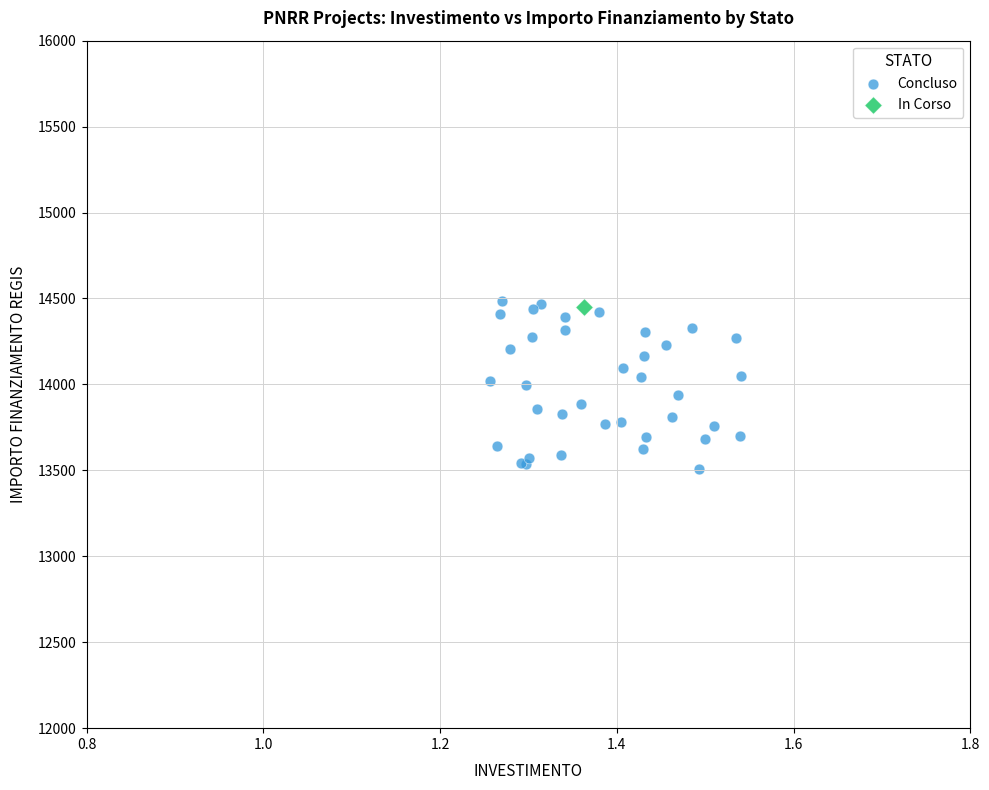

What are all the series names shown in the legend?

Concluso, In Corso